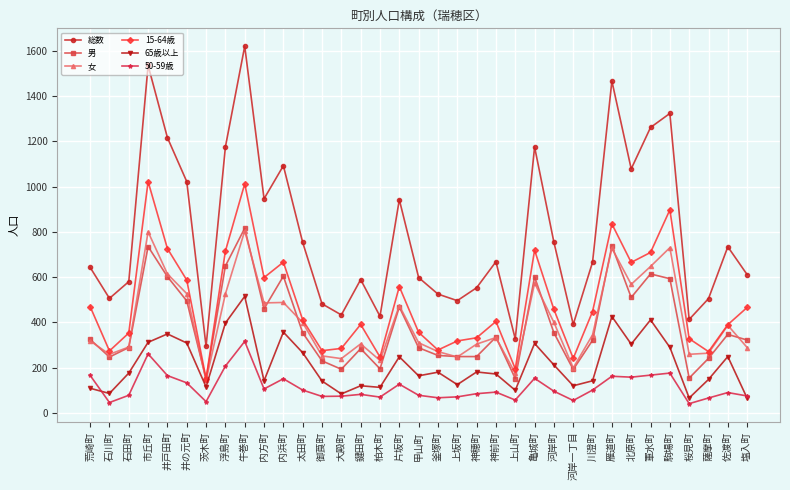

How many values in the 女 series are below 333?

17